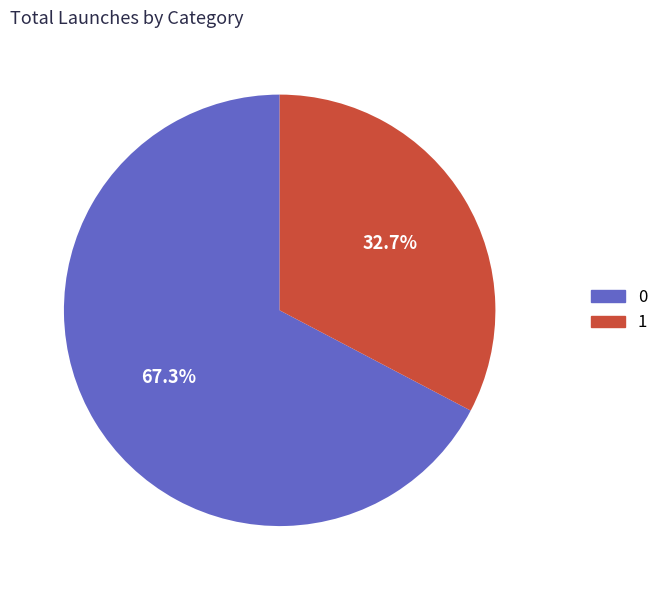

Does any single category account for the majority?

Yes